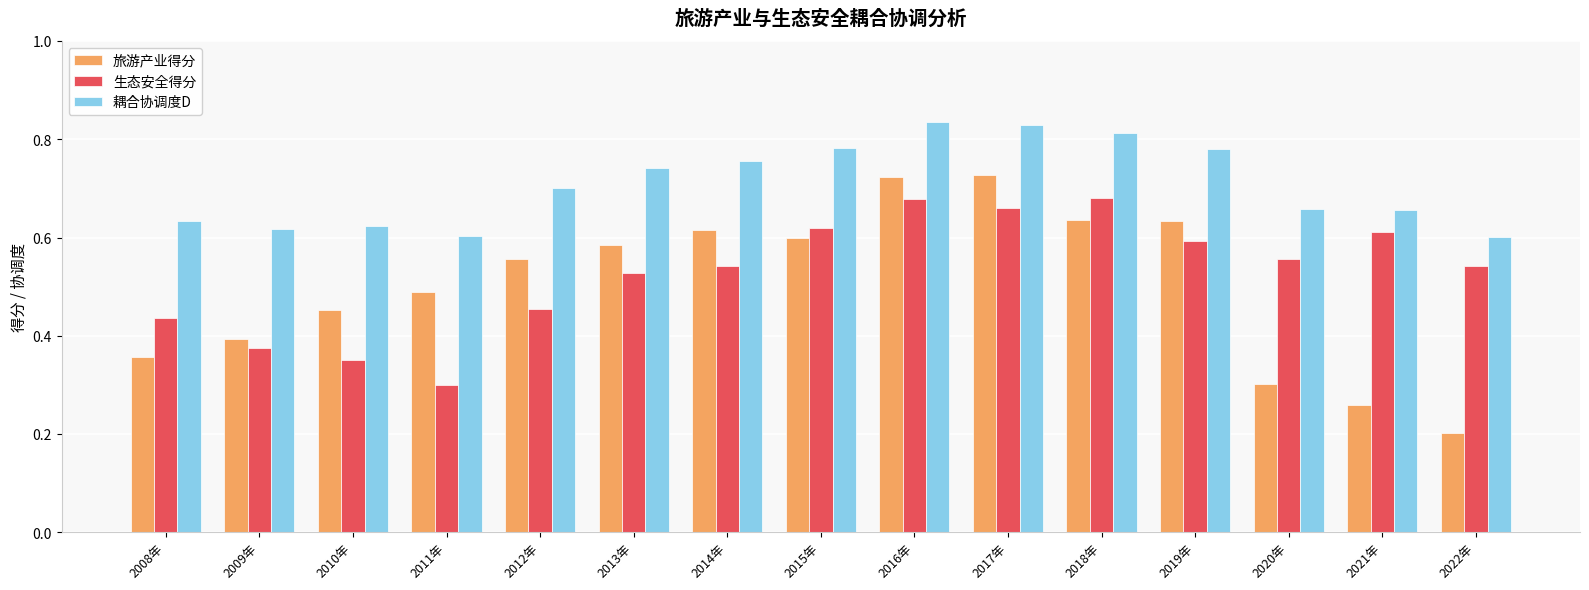

What are all the series names shown in the legend?

旅游产业得分, 生态安全得分, 耦合协调度D